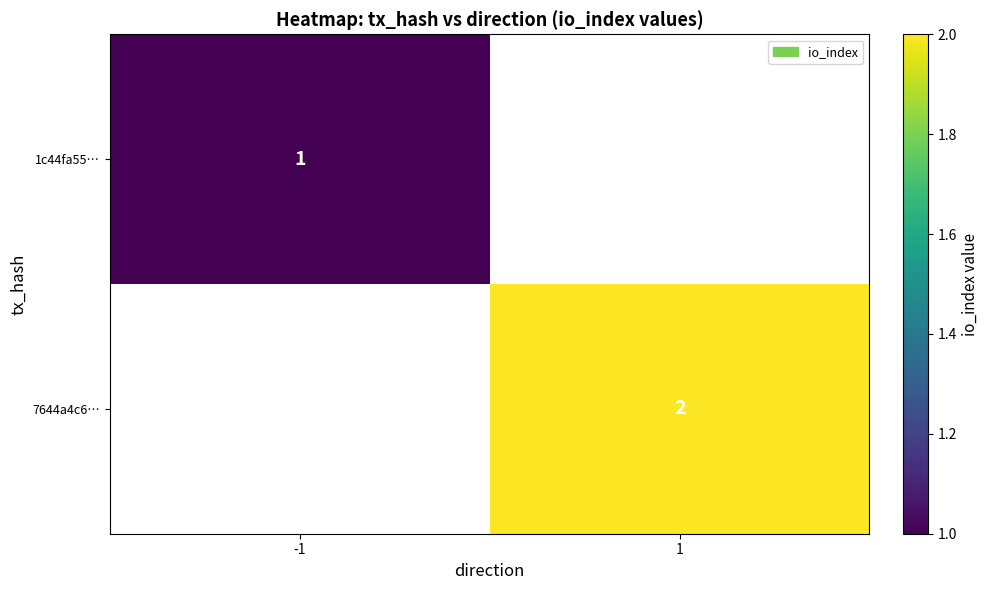

True or false: 7644a4c6… has a value of 3 at 1.

False